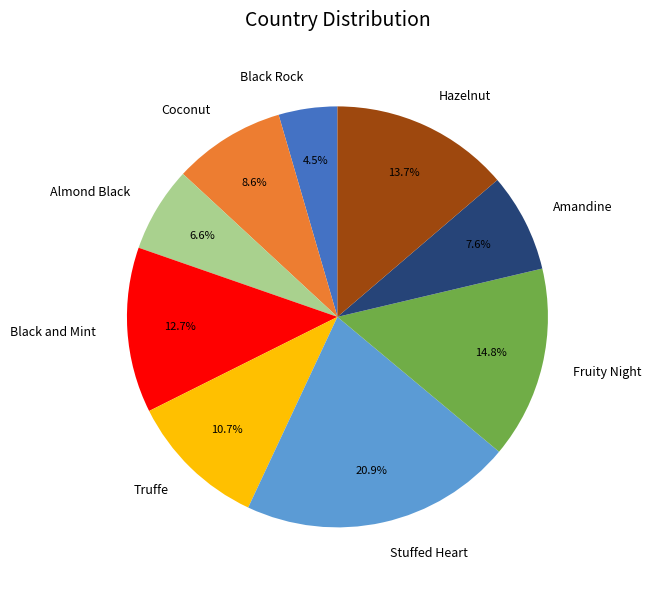

How many slices are in this pie chart?

9